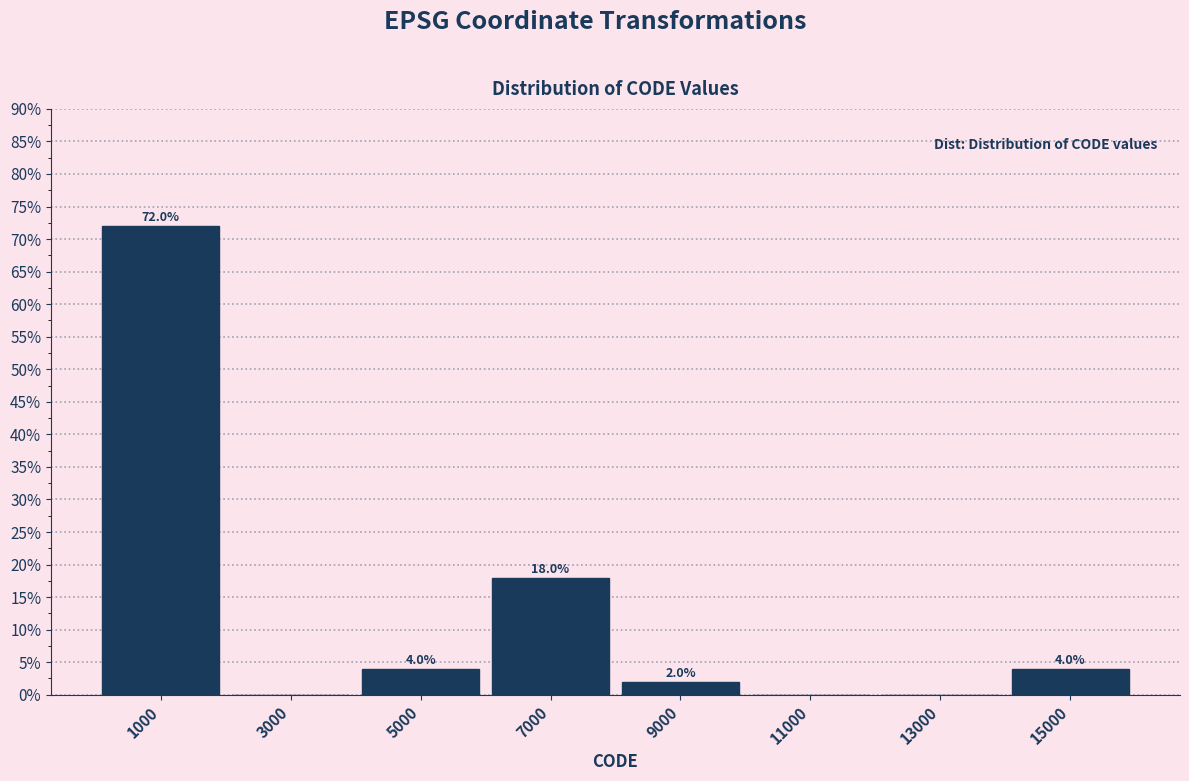

Over which range of the x-axis is the bar tallest?

0 to 2000